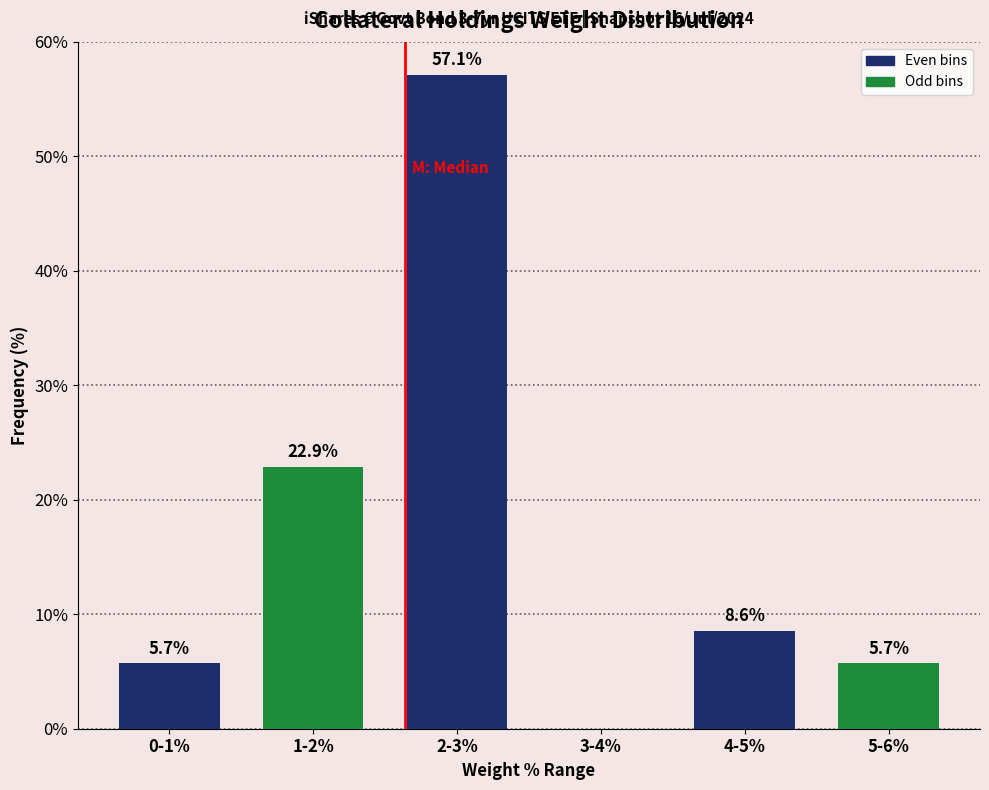

Reading right to left, list all the values displayed in this chart.

5-6%=5.7	4-5%=8.6	3-4%=0.0	2-3%=57.1	1-2%=22.9	0-1%=5.7